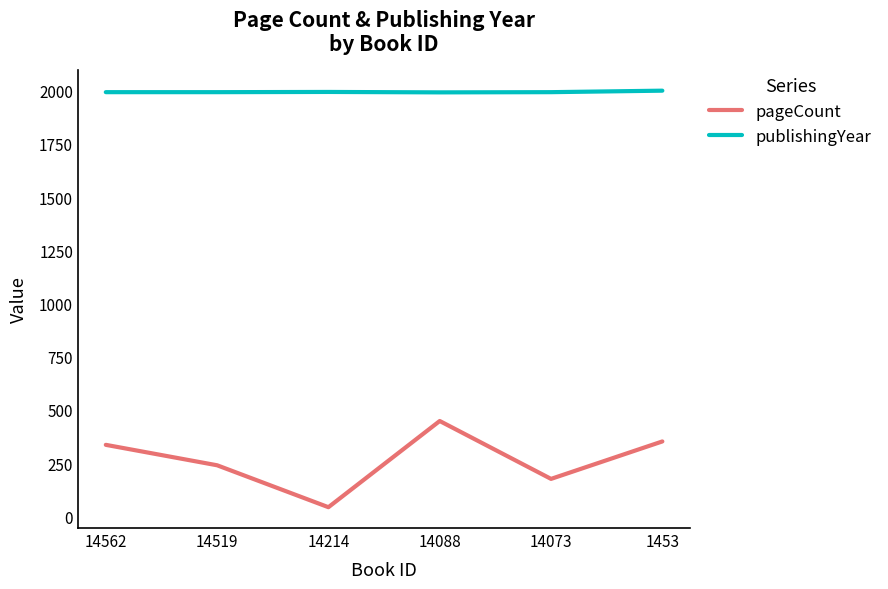

The publishingYear series shows 1994 at 14214. True or false?

True